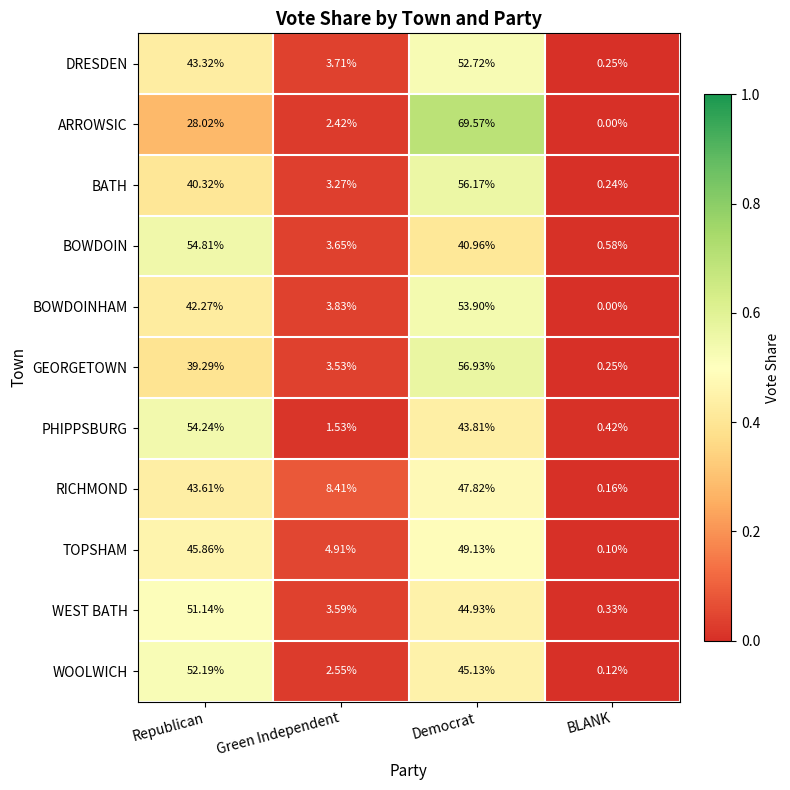

Where does the WOOLWICH series first go above 45?

Republican